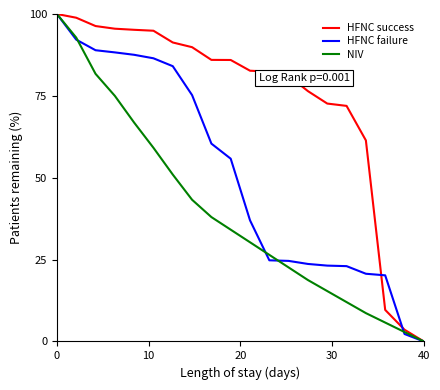

Does the chart have visible grid lines?

No